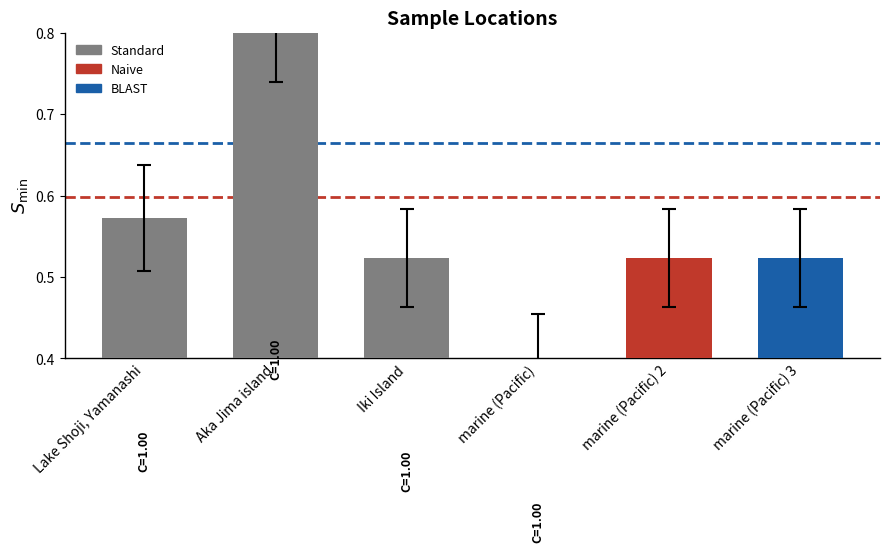

What is the sum of the values at marine (Pacific) 3 and marine (Pacific) 2?

1.0